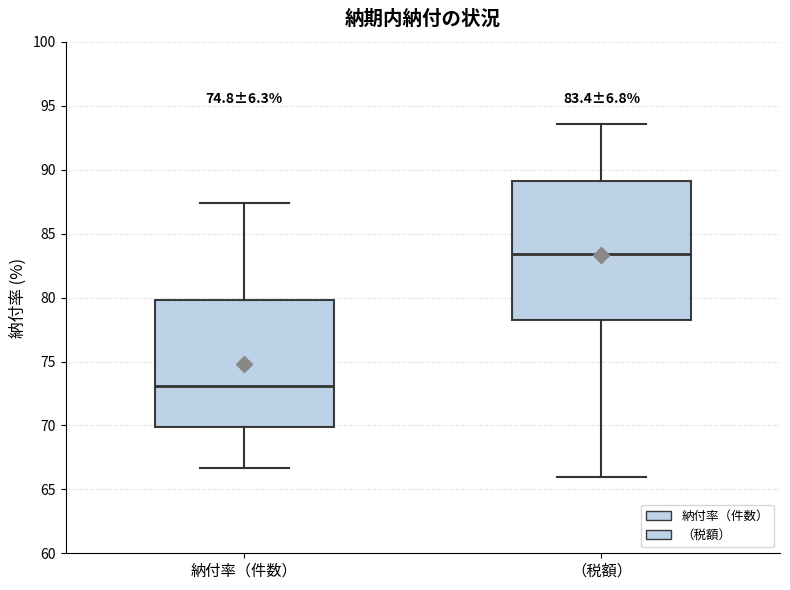

Which box is the tallest, from its lower edge to its upper edge?

（税額）